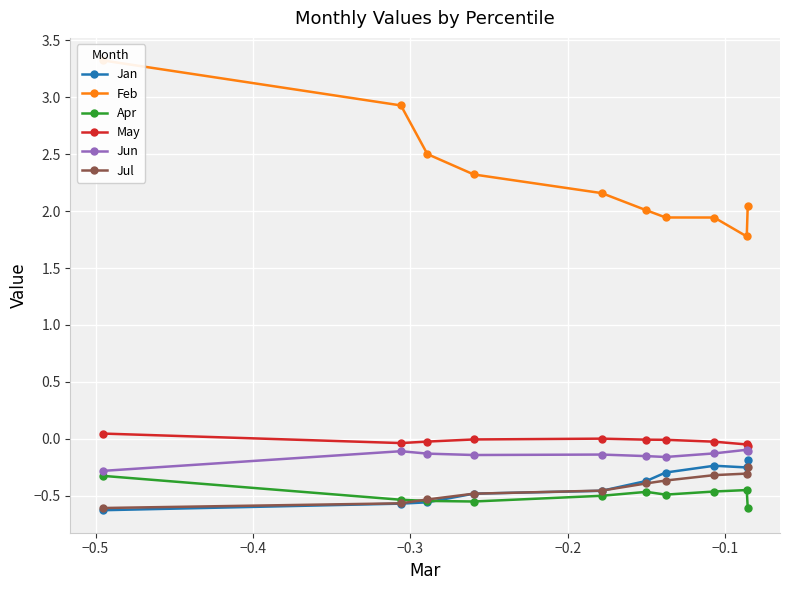

True or false: May and Apr cross at least once.

False